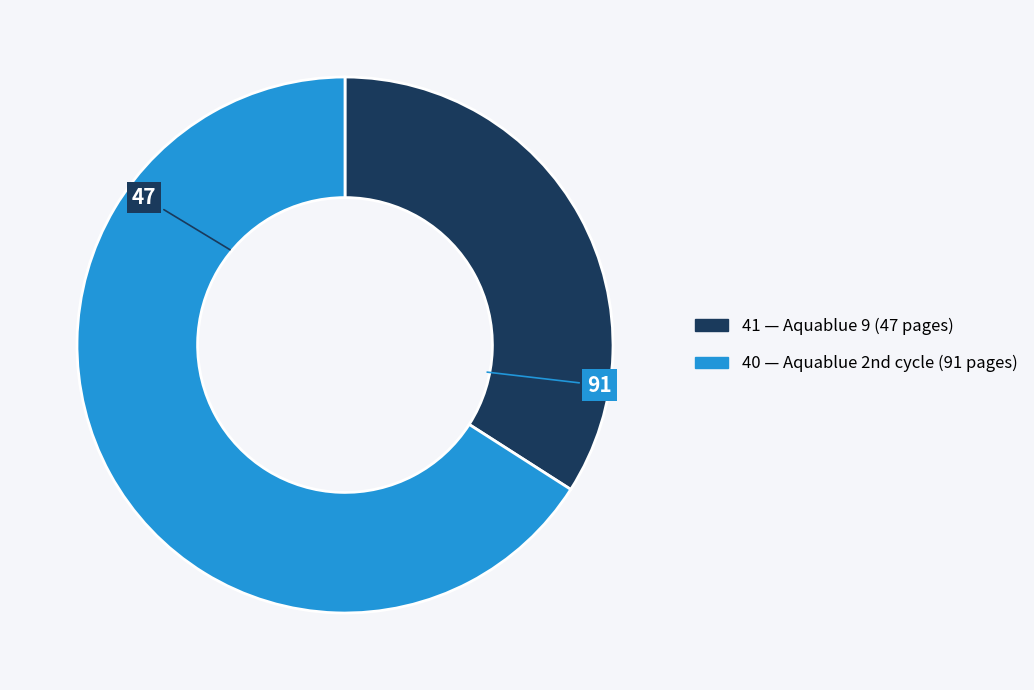

Do 40 and 41 together represent more than half of the pie?

Yes